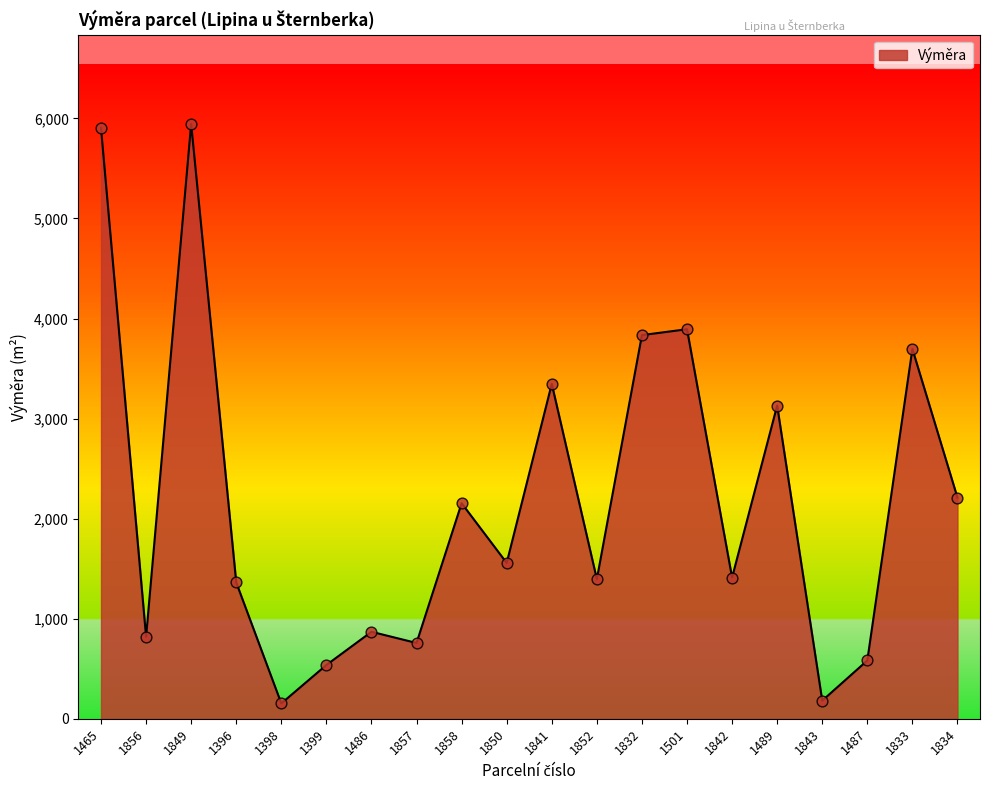

Between 1856 and 1850, which is larger?

1850